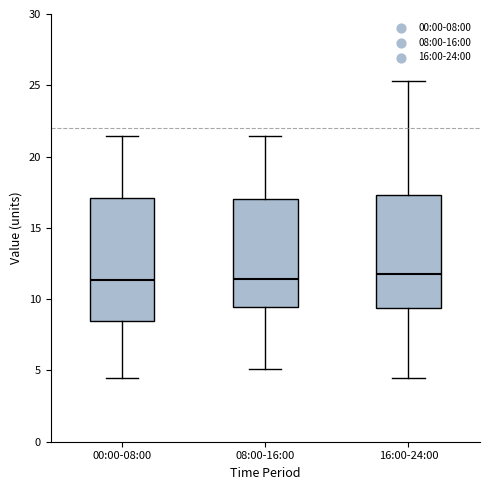

Reading left to right, read every box against the y-axis: the position of its median line, the range the box covers, and the ends of its whiskers. The values are not printed on the chart, so give them approximately, as read against the axis.

00:00-08:00: median 11.5, box 8.5 to 17.0, whiskers 4.5 to 21.5
08:00-16:00: median 11.5, box 9.5 to 17.0, whiskers 5.0 to 21.5
16:00-24:00: median 11.5, box 9.5 to 17.5, whiskers 4.5 to 25.5